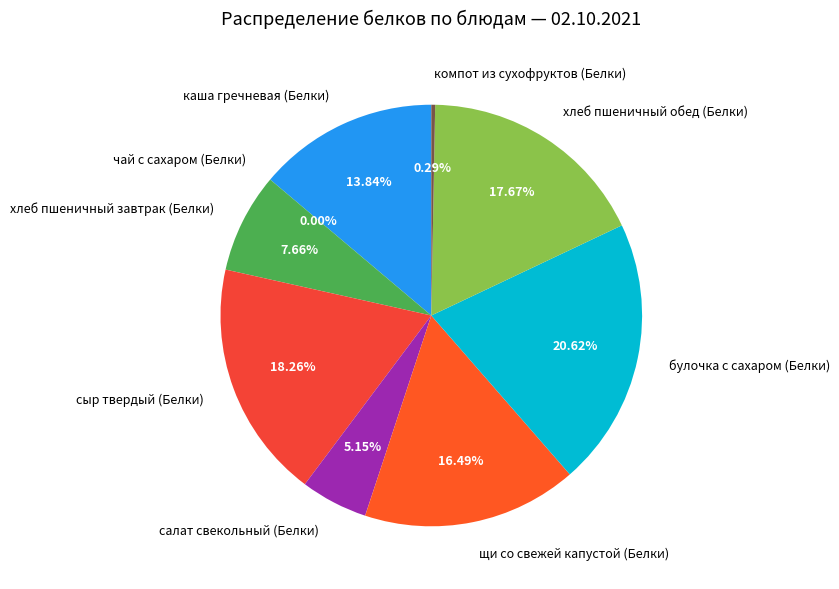

Combined, what portion of the pie is хлеб пшеничный обед (Белки) and хлеб пшеничный завтрак (Белки)?

25.3%